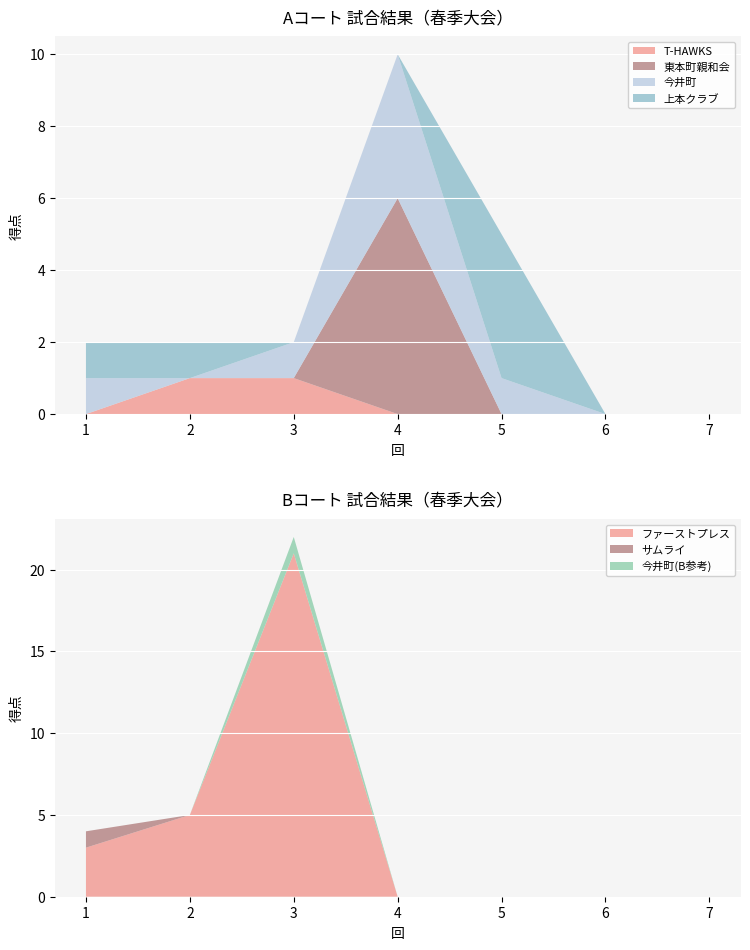

At which label does ファーストプレス reach its peak?

3